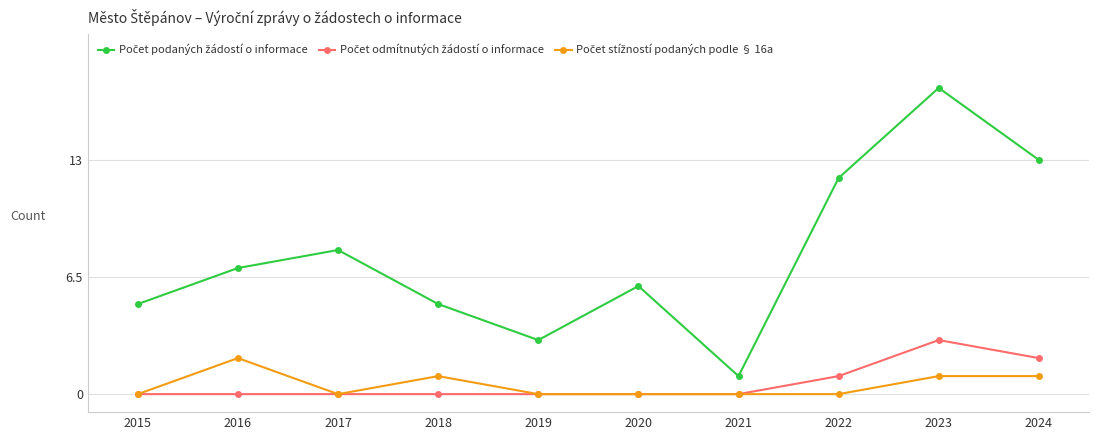

What is the difference between the highest and lowest values at 2023?

16